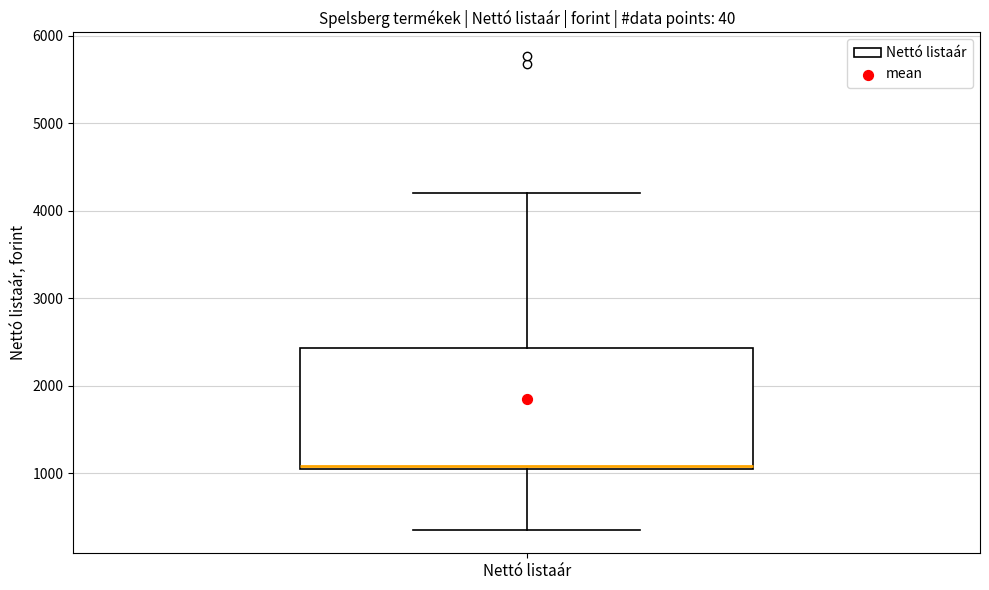

Where does the upper whisker of the box for Nettó listaár end on the y-axis? The values are not printed on the chart, so give them approximately, as read against the axis.

4200